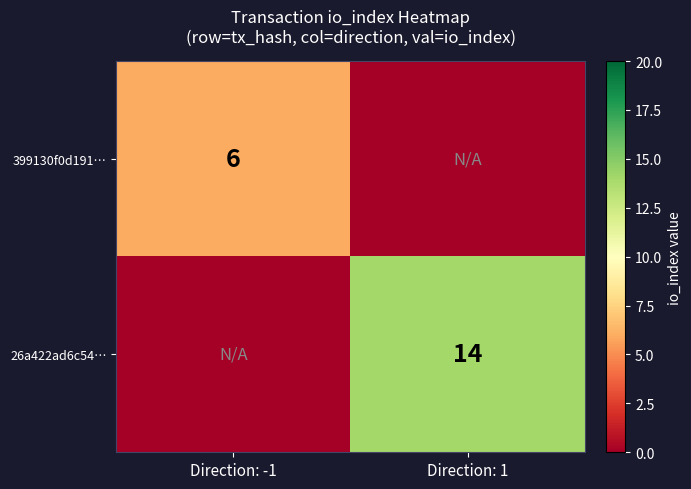

What is the total value across all series at Direction: -1?

6